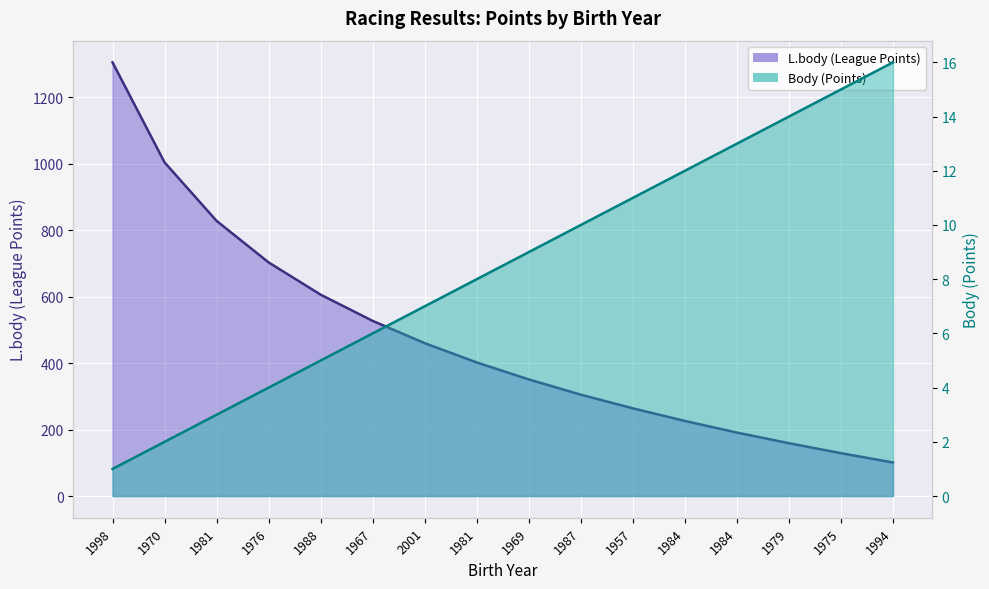

Rank the series at 1976 from lowest to highest value.

Body, L.body